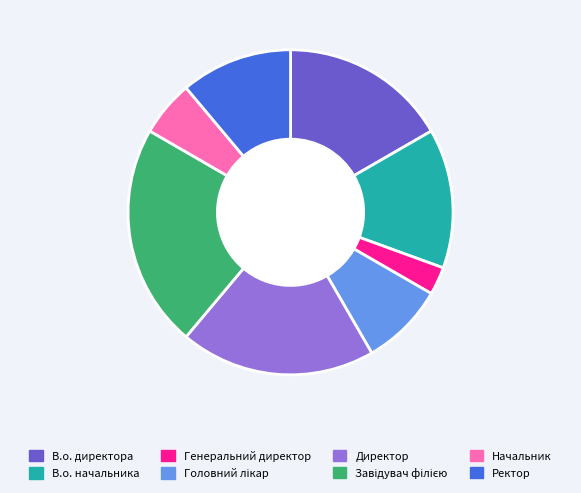

Is the sum of Начальник and Директор greater than half?

No